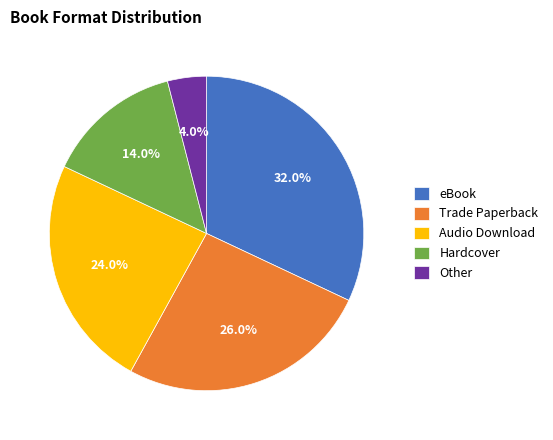

True or false: Other accounts for 9% of the total.

False